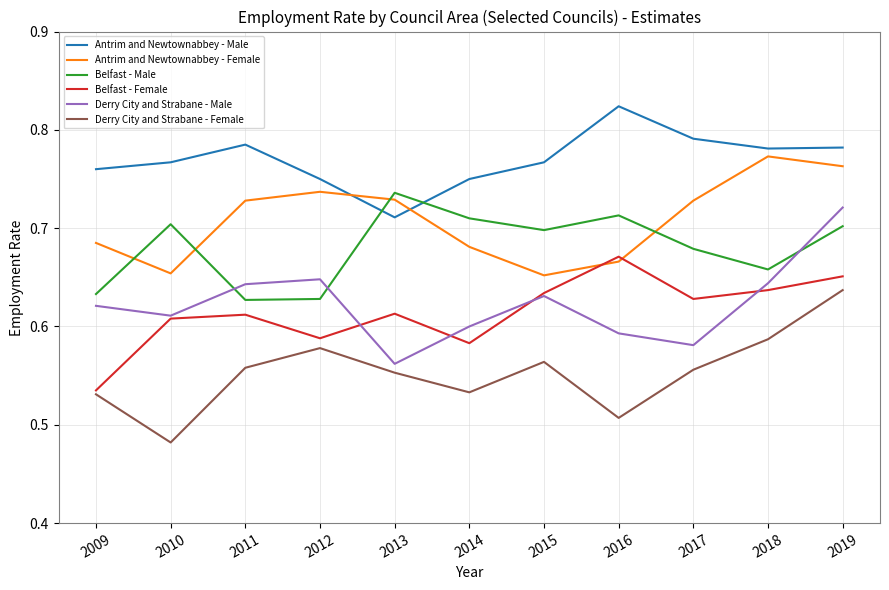

In Derry City and Strabane - Female, how many points are higher than both neighbors (excluding endpoints)?

2